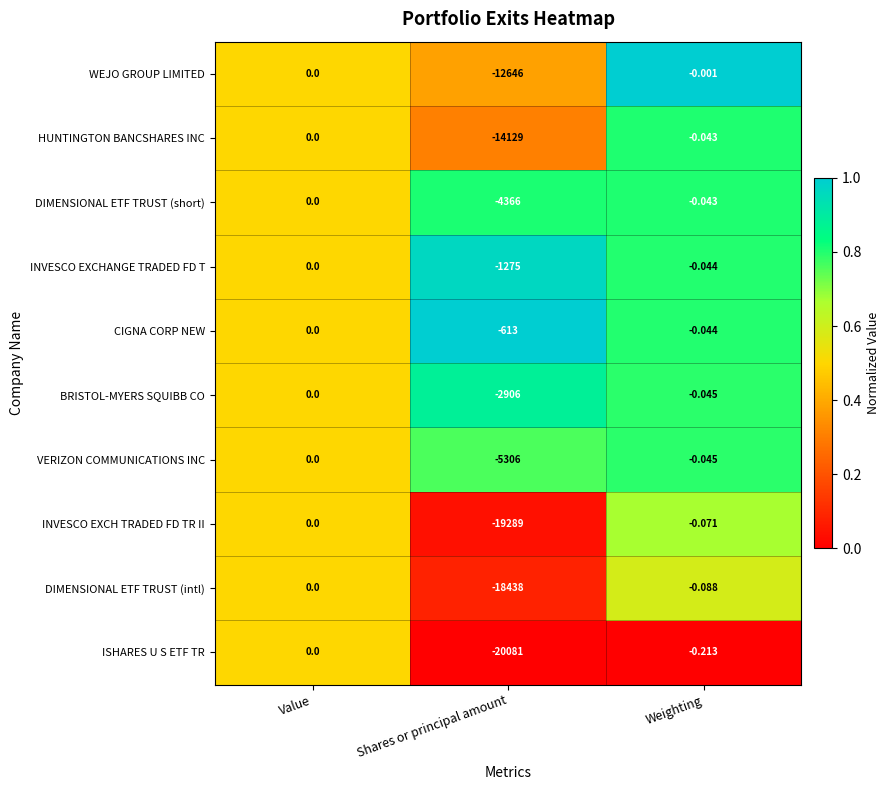

At which category does the chart reach its minimum across all series?

Shares or principal amount